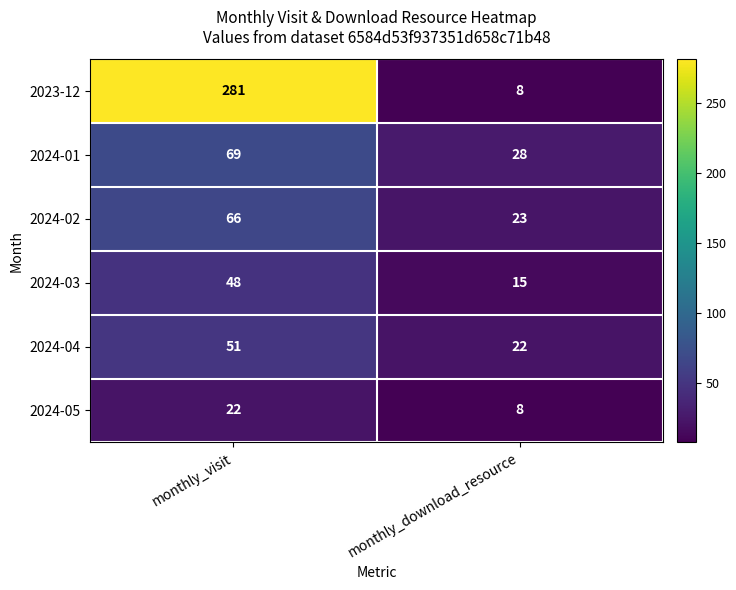

Which category has the lowest value across all series?

monthly_download_resource